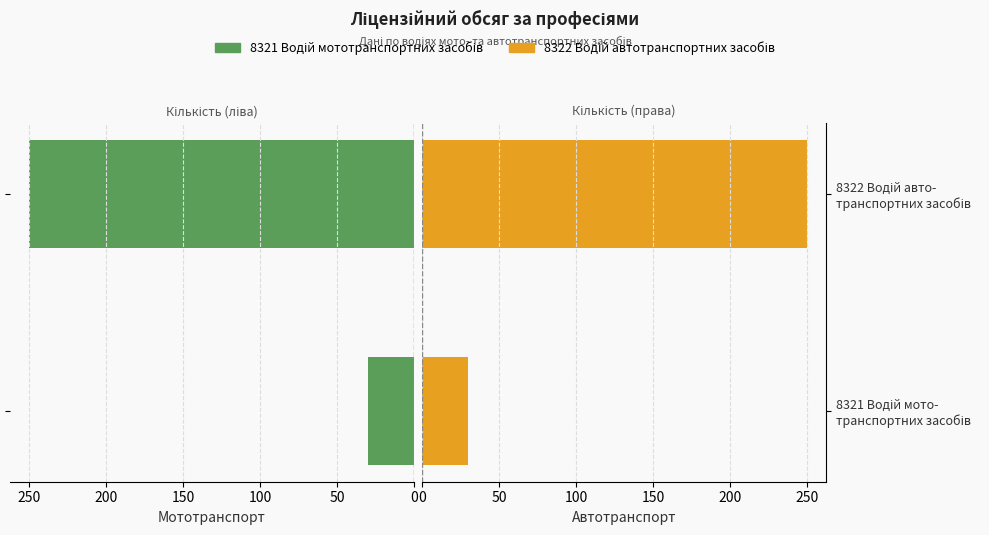

What is the maximum value shown in the chart?

250